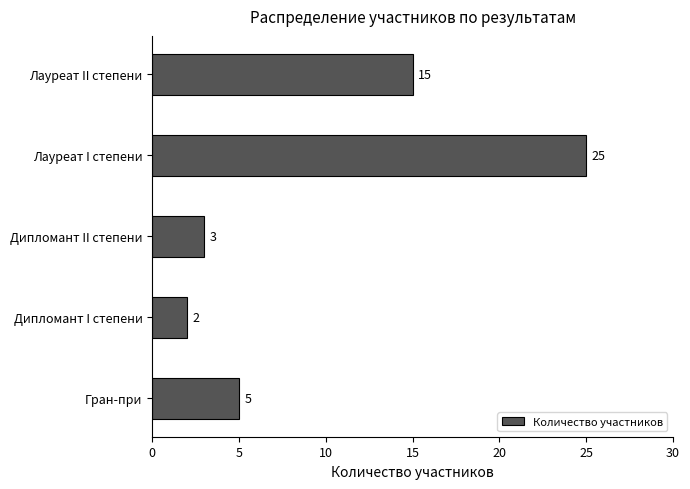

True or false: the data shows 3 at Лауреат II степени.

False